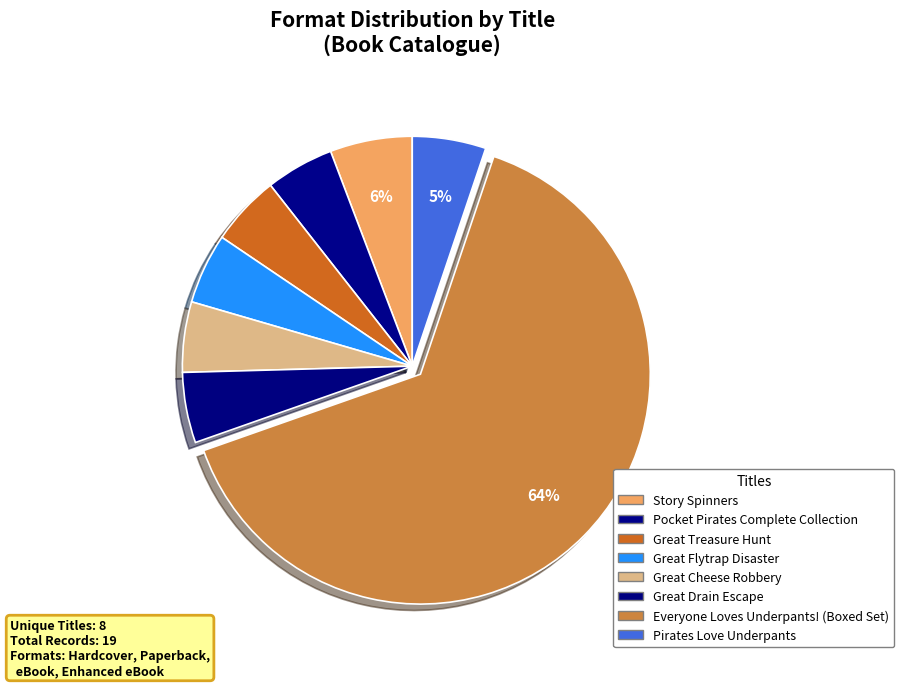

Is it true that Great Treasure Hunt is 13% of the pie?

False